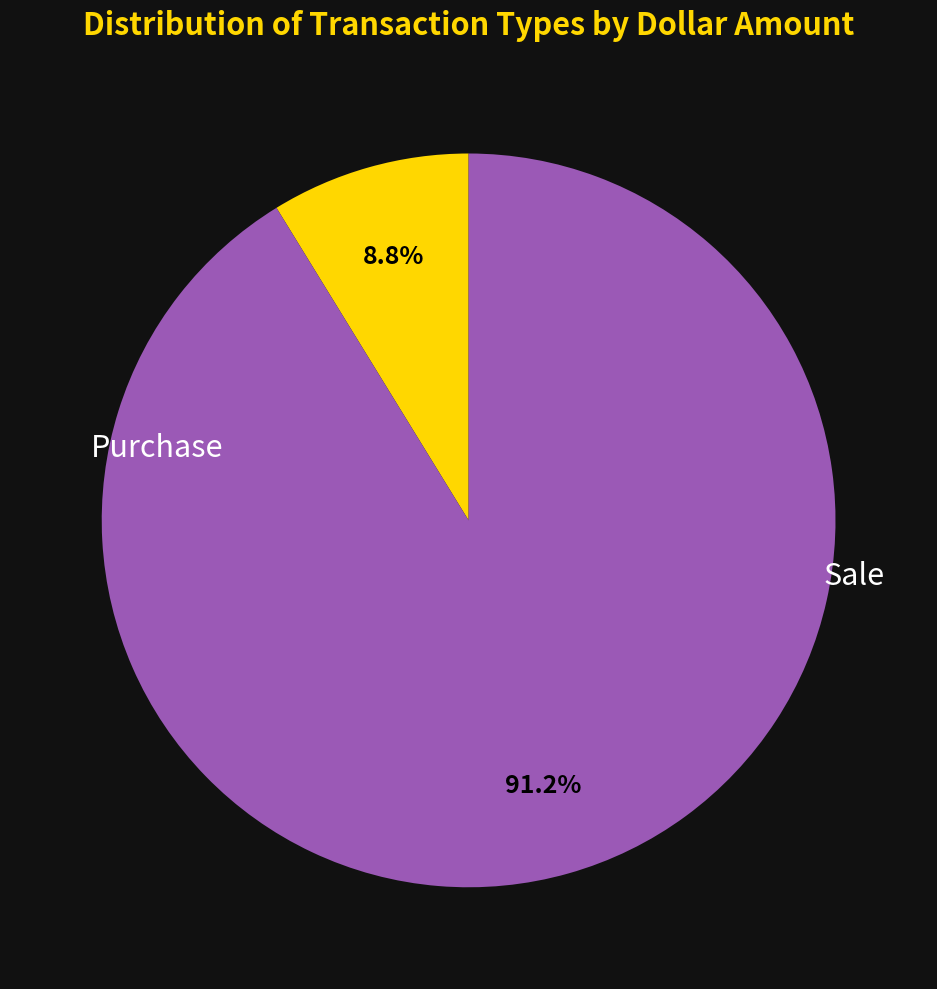

Does any single category account for the majority?

Yes